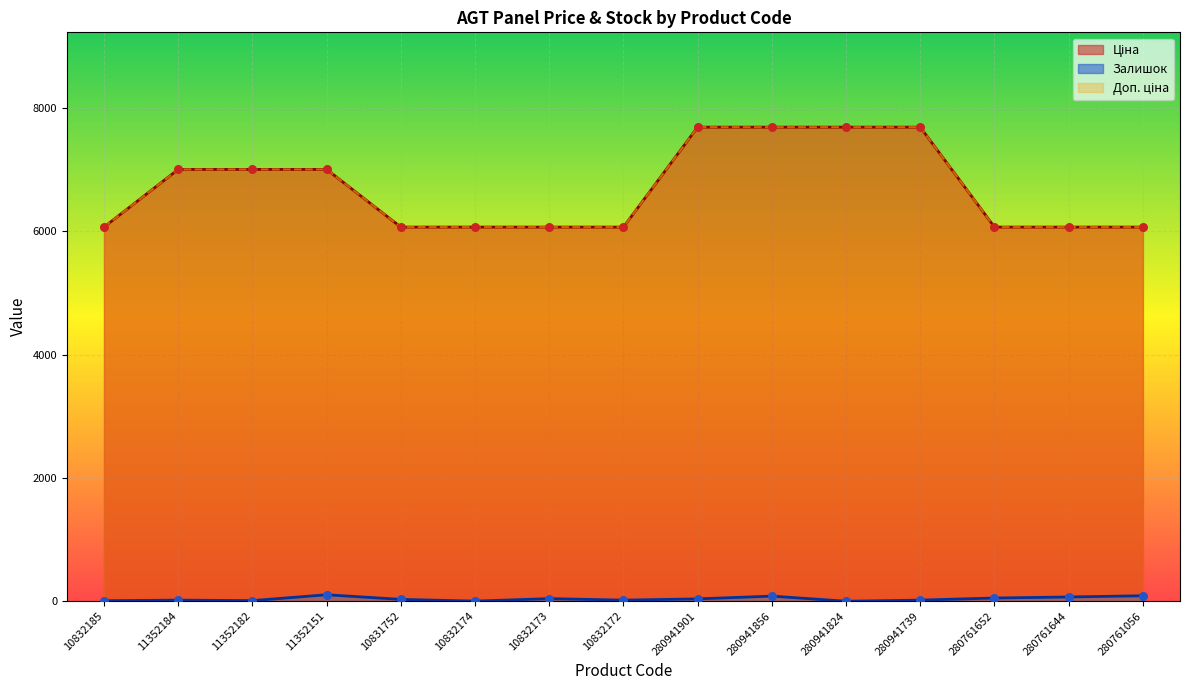

Which series has the widest spread of Y values?

Ціна